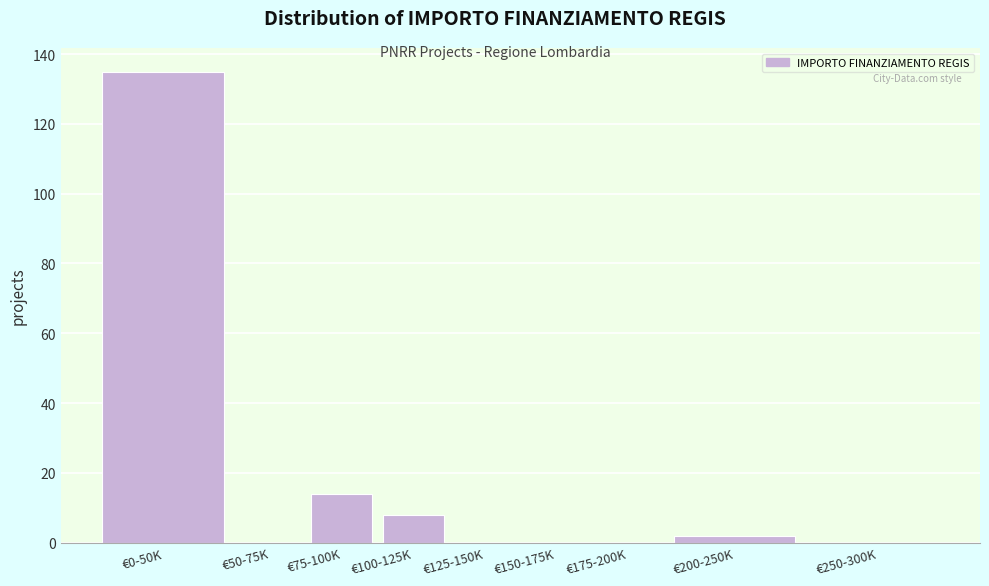

Reading left to right, extract all data points from this chart.

€0-50K=135	€50-75K=0	€75-100K=14	€100-125K=8	€125-150K=0	€150-175K=0	€175-200K=0	€200-250K=2	€250-300K=0